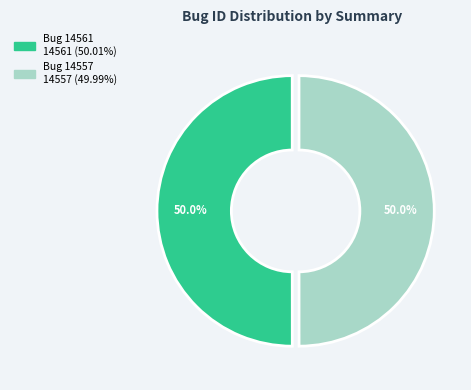

True or false: Bug 14561 accounts for 60% of the total.

False